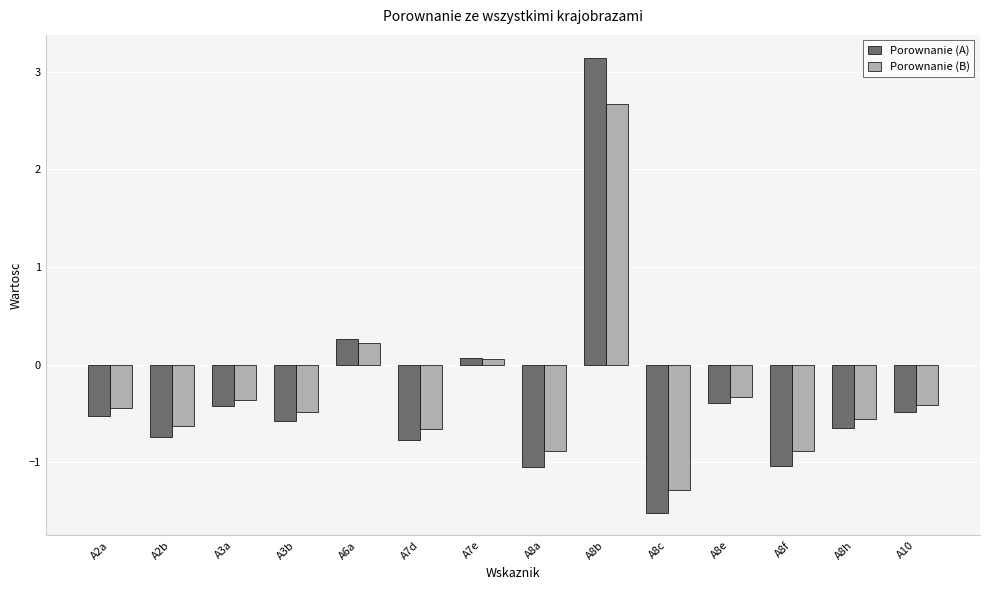

What is the lowest value of the Porownanie (B) series?

-1.3